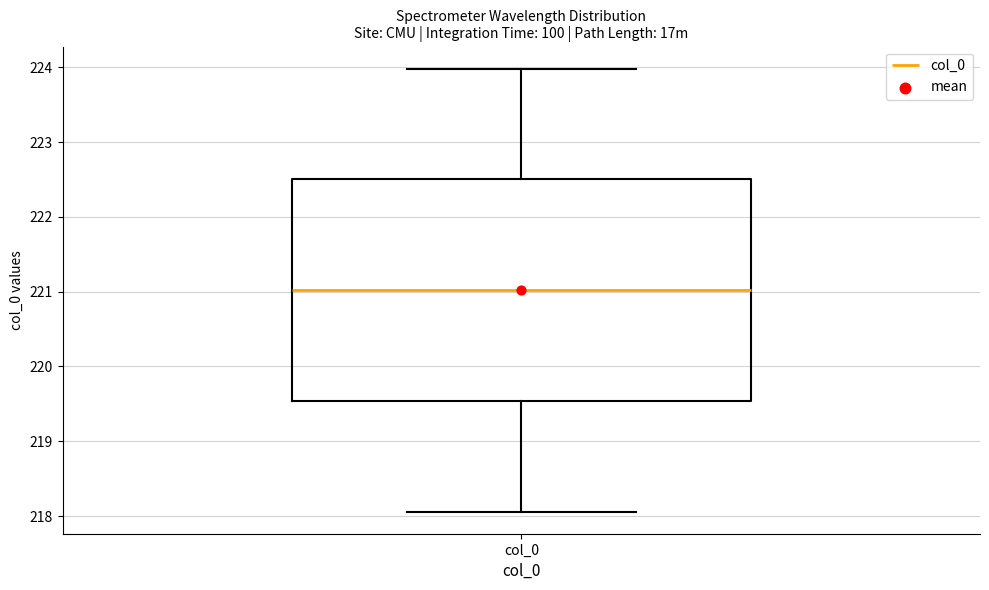

Transcribe this box plot: give where the median line is, the range the box spans, and where the two whiskers end, as read against the y-axis. The values are not printed on the chart, so give them approximately, as read against the axis.

median 221.0, box 219.5 to 222.5, whiskers 218.1 to 224.0